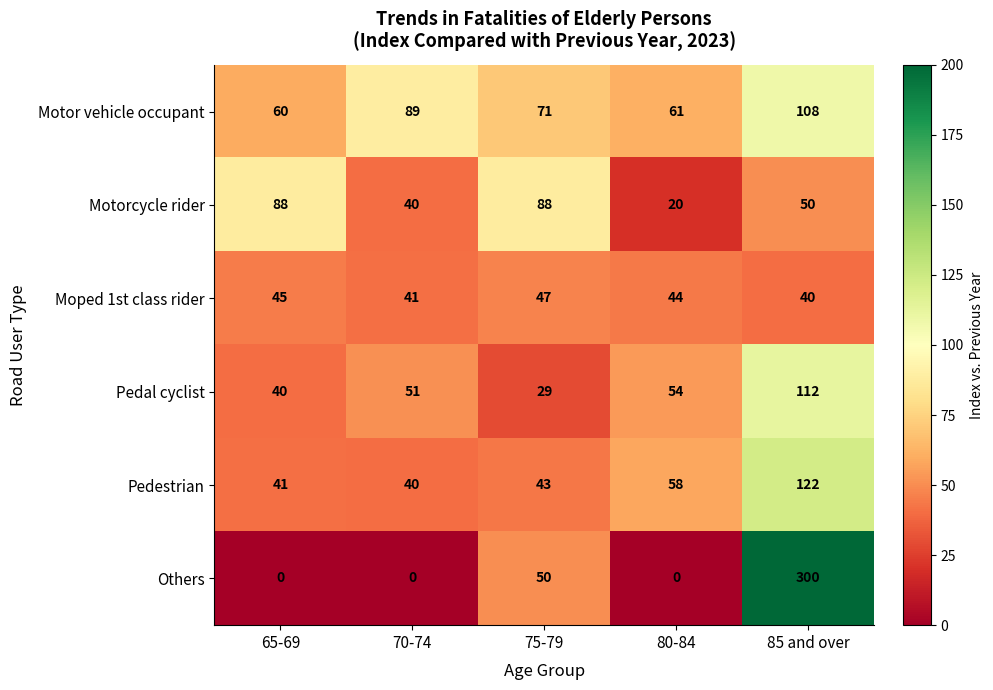

Which series has the largest total across all categories?

Motor vehicle occupant